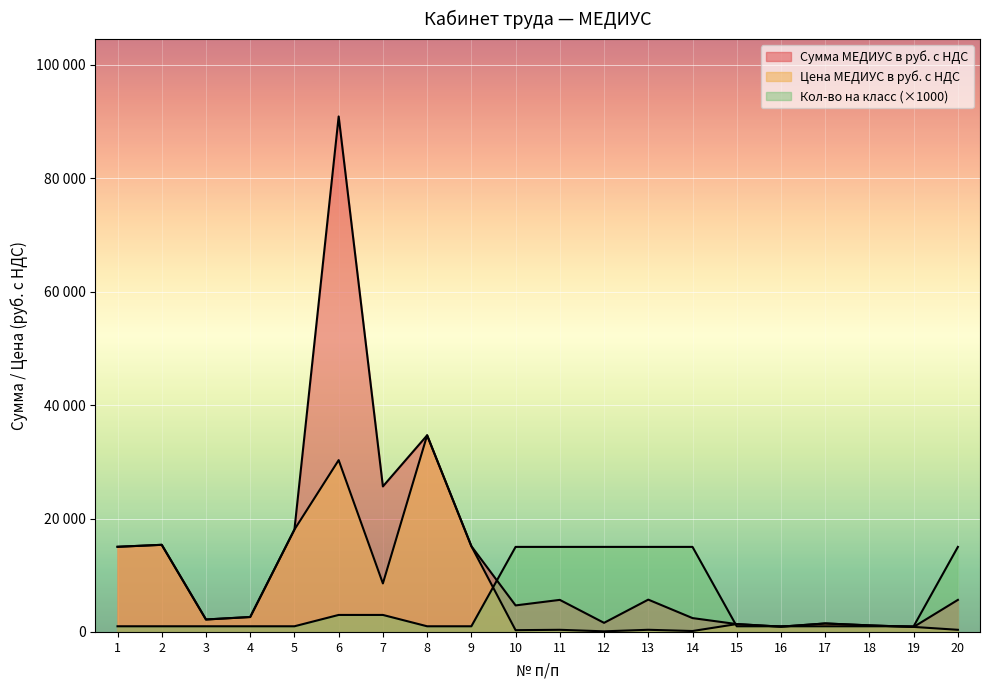

How many distinct data groups are displayed?

3